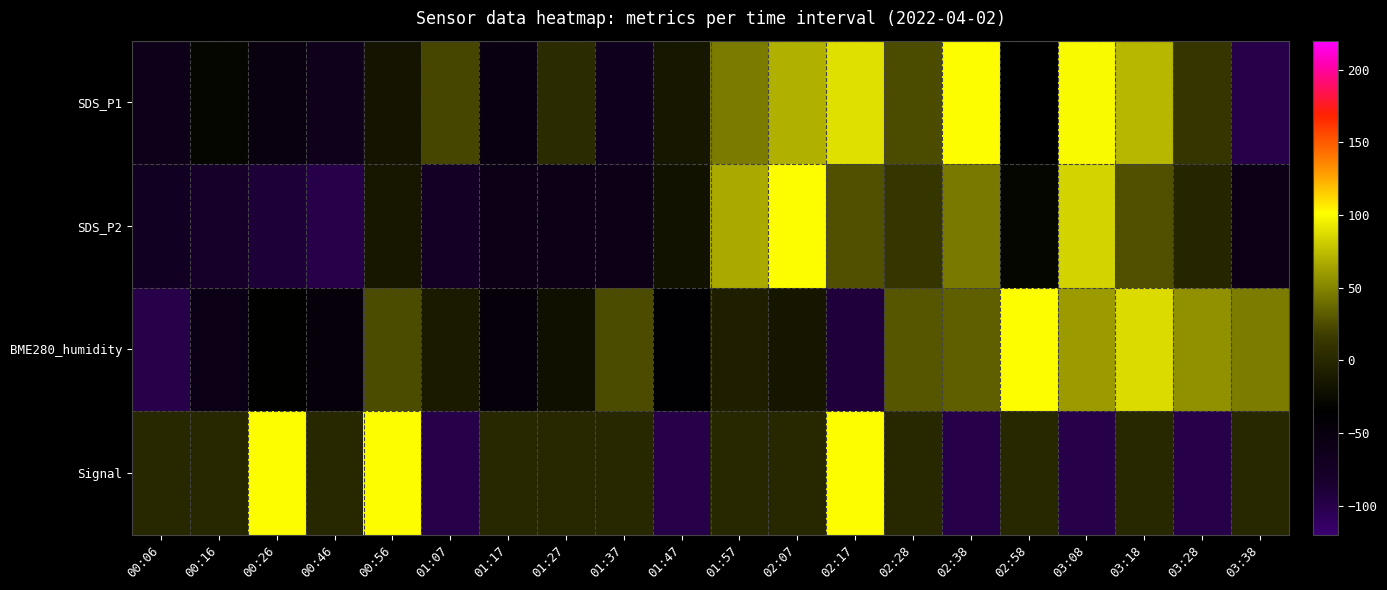

What is the smallest value displayed?

-100.0